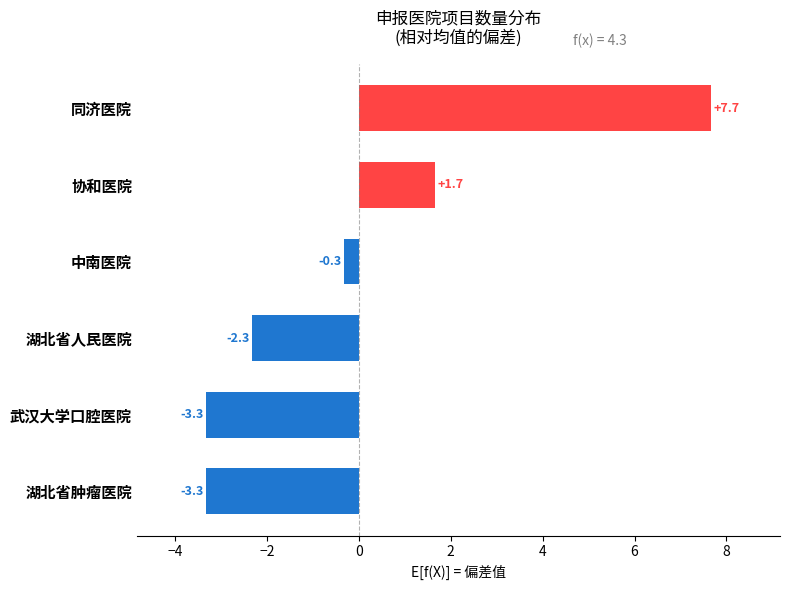

Where is the data nearest to the value 2?

协和医院